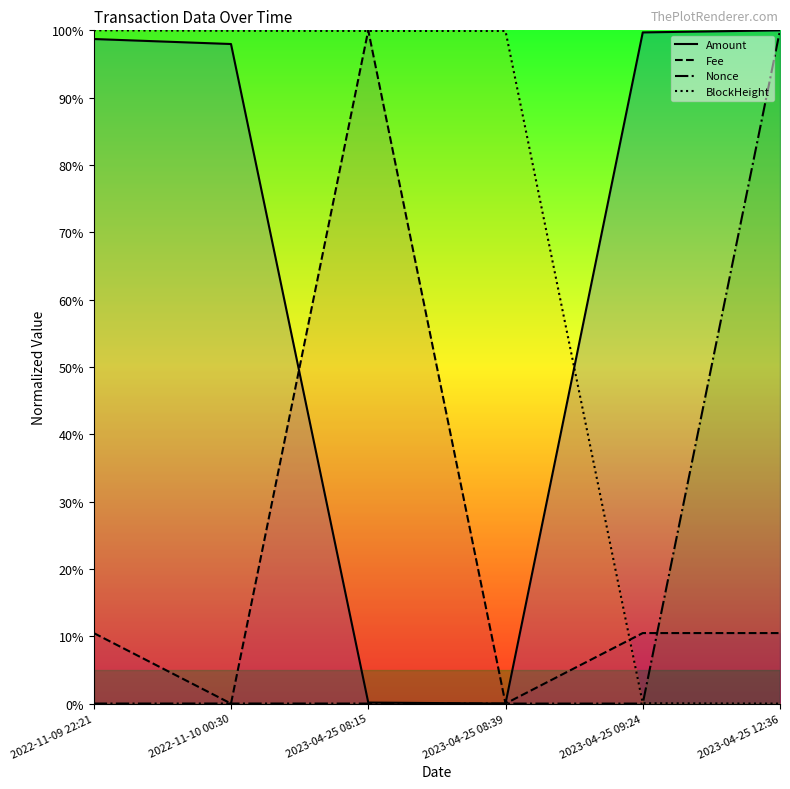

At how many categories does at least one series exceed 0?

6